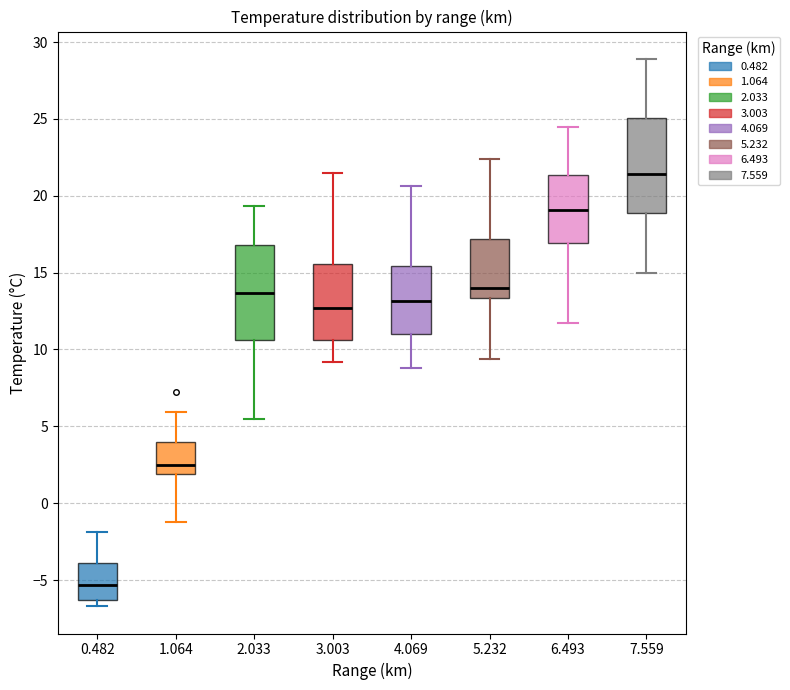

Which box's median line is the highest?

7.559